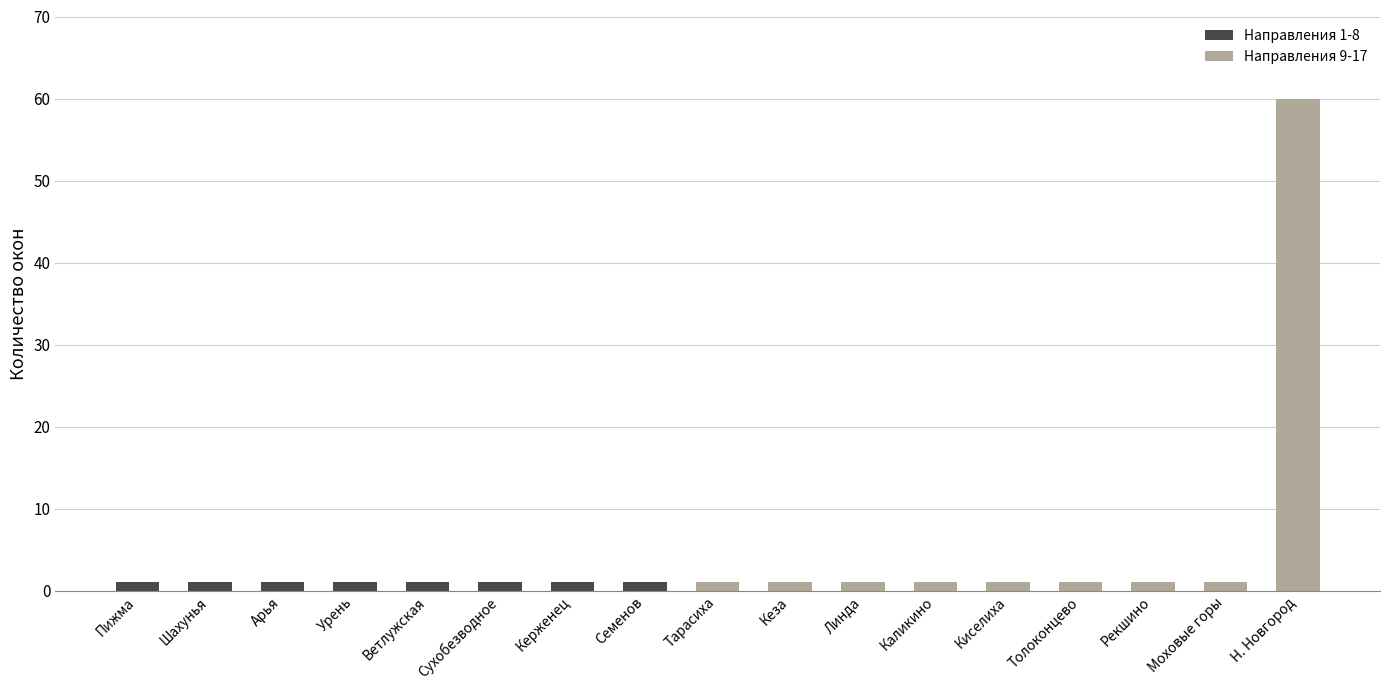

Reading right to left, what are all the values shown in this chart?

60	1	1	1	1	1	1	1	1	1	1	1	1	1	1	1	1